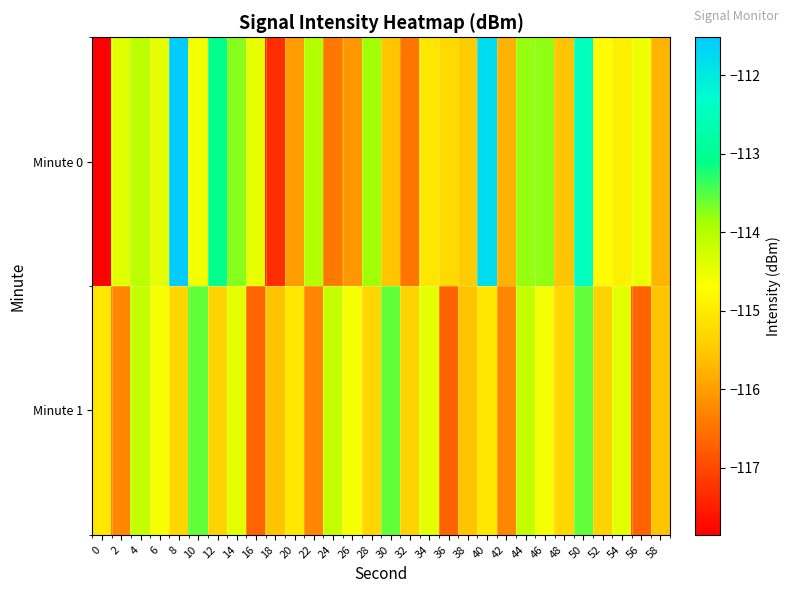

Reading left to right, extract all data points from this chart.

Minute 0: 0=-117.9	2=-114.4	4=-114.1	6=-114.4	8=-111.5	10=-114.6	12=-113.0	14=-113.7	16=-114.5	18=-117.3	20=-116.0	22=-114.0	24=-116.4	26=-116.1	28=-113.9	30=-115.5	32=-116.5	34=-115.0	36=-115.3	38=-115.5	40=-111.8	42=-115.8	44=-113.8	46=-113.8	48=-115.6	50=-112.5	52=-114.7	54=-114.9	56=-114.5	58=-115.7
Minute 1: 0=-115.0	2=-116.3	4=-114.1	6=-114.6	8=-115.3	10=-113.6	12=-115.4	14=-114.4	16=-116.7	18=-115.6	20=-115.0	22=-116.3	24=-114.1	26=-114.6	28=-115.3	30=-113.6	32=-115.4	34=-114.4	36=-116.7	38=-115.6	40=-115.0	42=-116.3	44=-114.1	46=-114.6	48=-115.3	50=-113.6	52=-115.4	54=-114.4	56=-116.7	58=-115.6